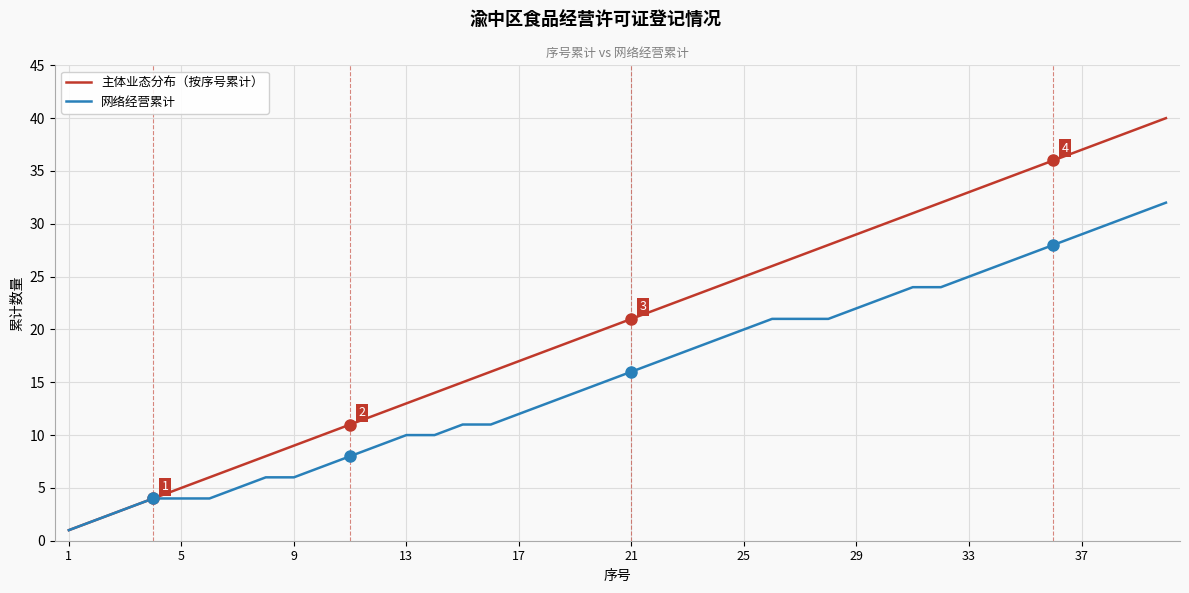

What is the smallest value displayed?

1